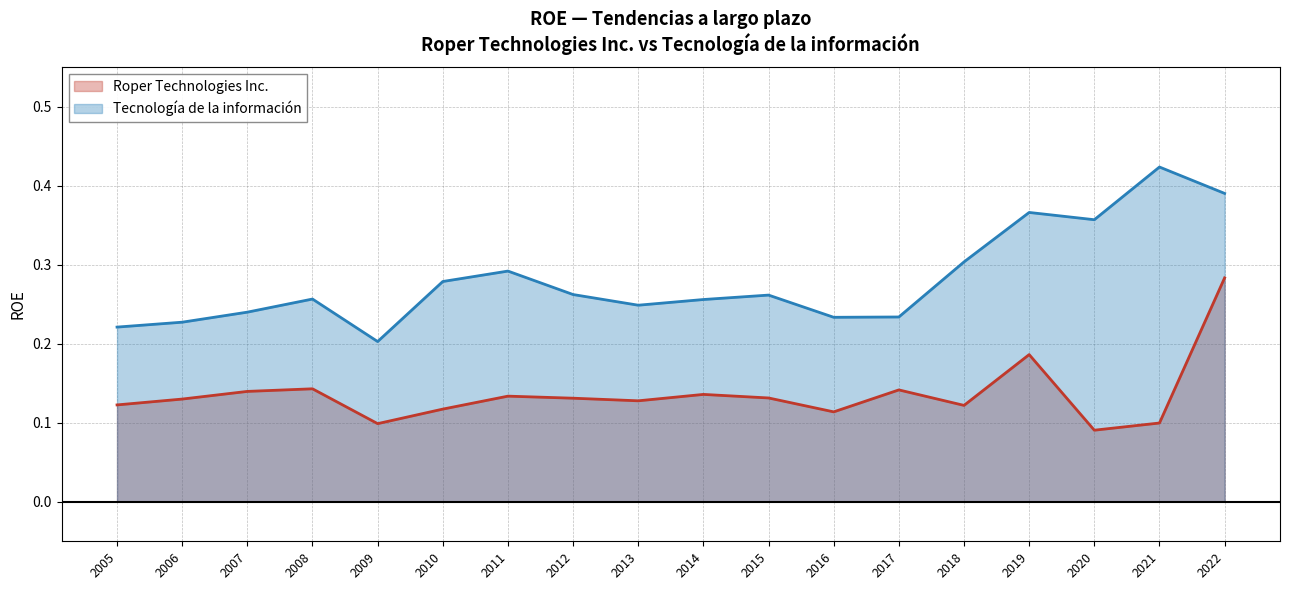

How many lines are shown in the chart?

2